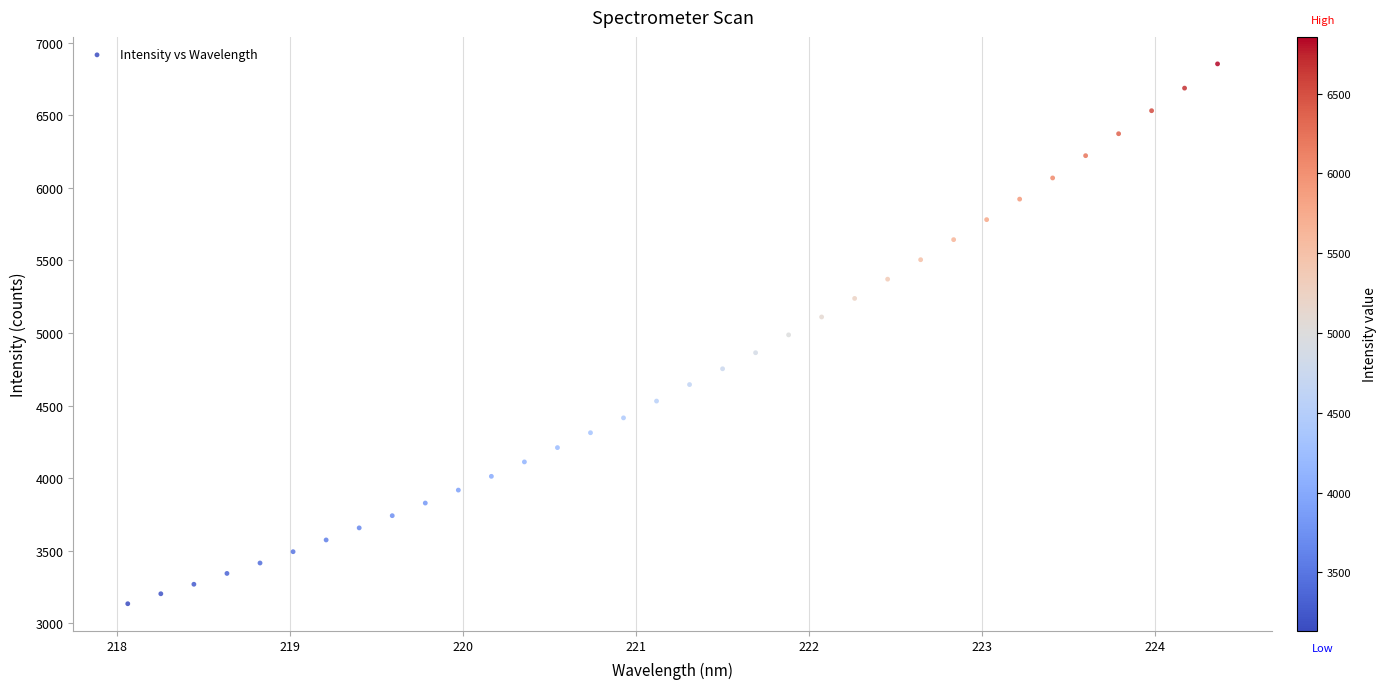

What is the range of Y values (max minus min)?

3721.5